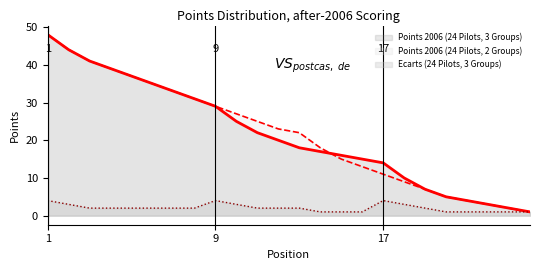

What are all the series names shown in the legend?

Points 2006 (24 Pilots, 3 Groups), Points 2006 (24 Pilots, 2 Groups), Ecarts (24 Pilots, 3 Groups)